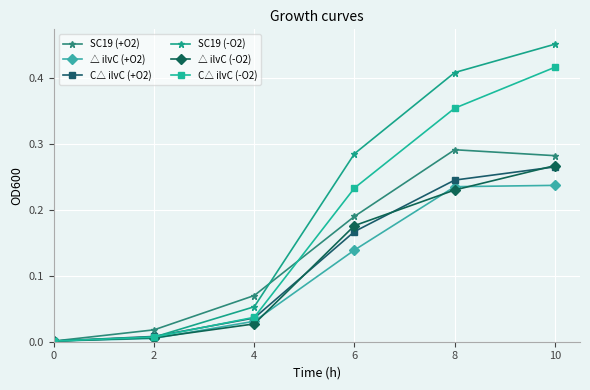

The value of △ ilvC (+O2) at 0 is 0.0. True or false?

True